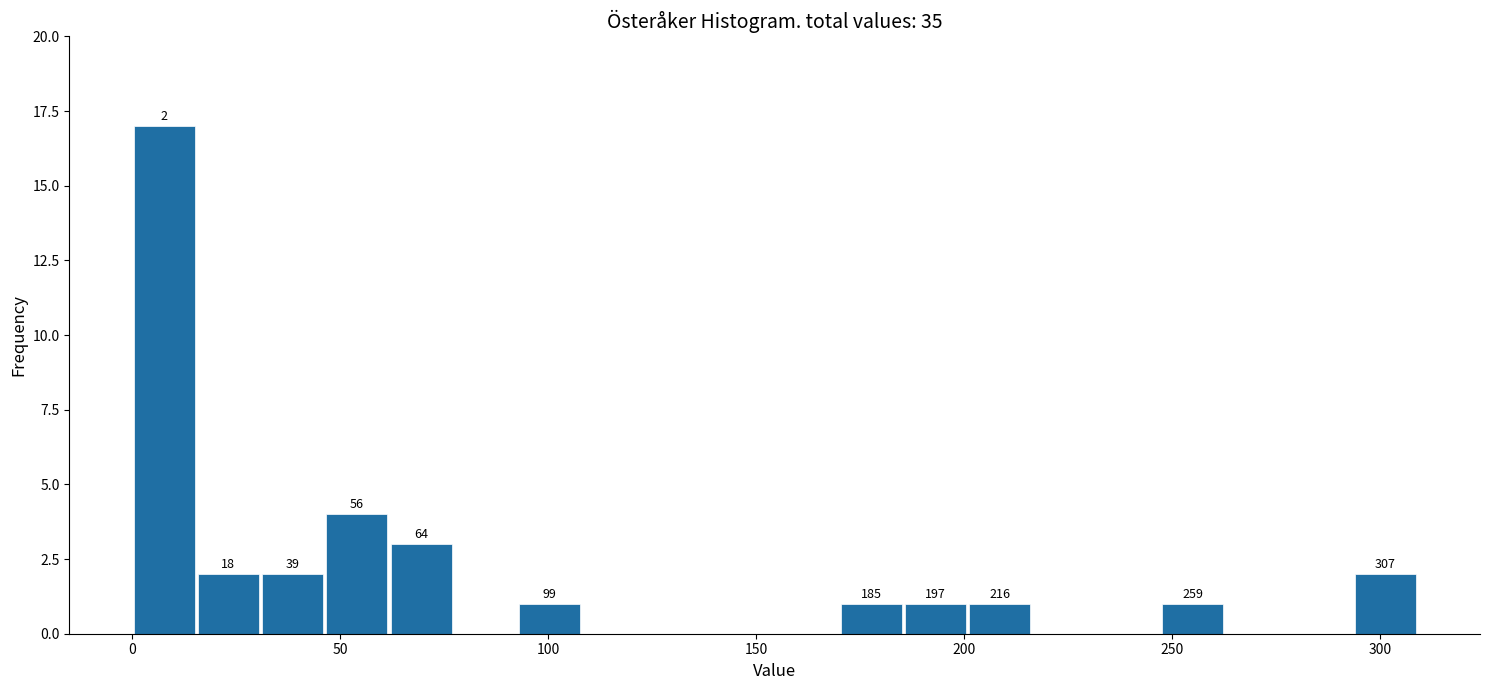

Around what value on the x-axis is the tallest bar? Give the approximate position of its centre, as read against the axis.

10